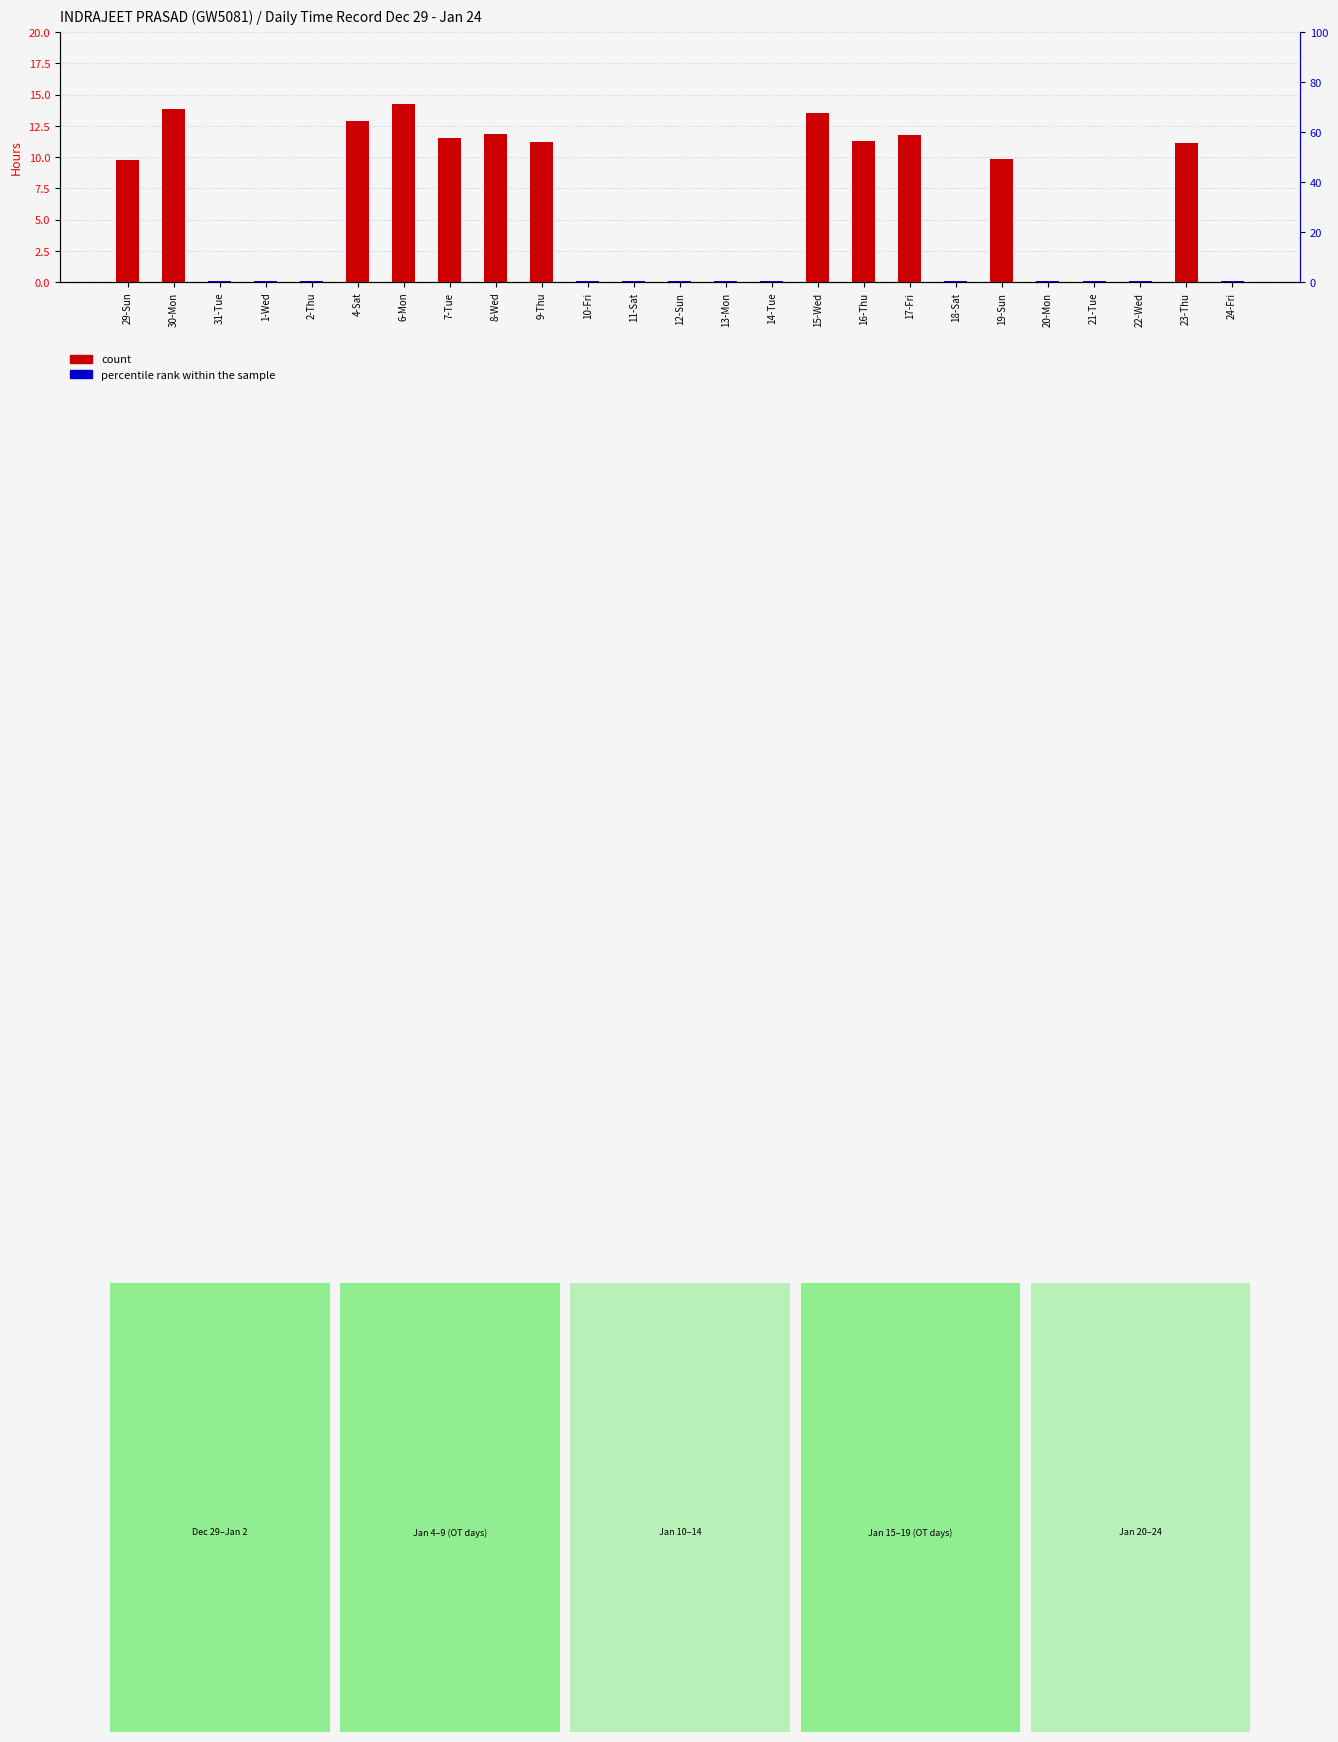

True or false: count has a value of -9.9 at 12-Sun.

False